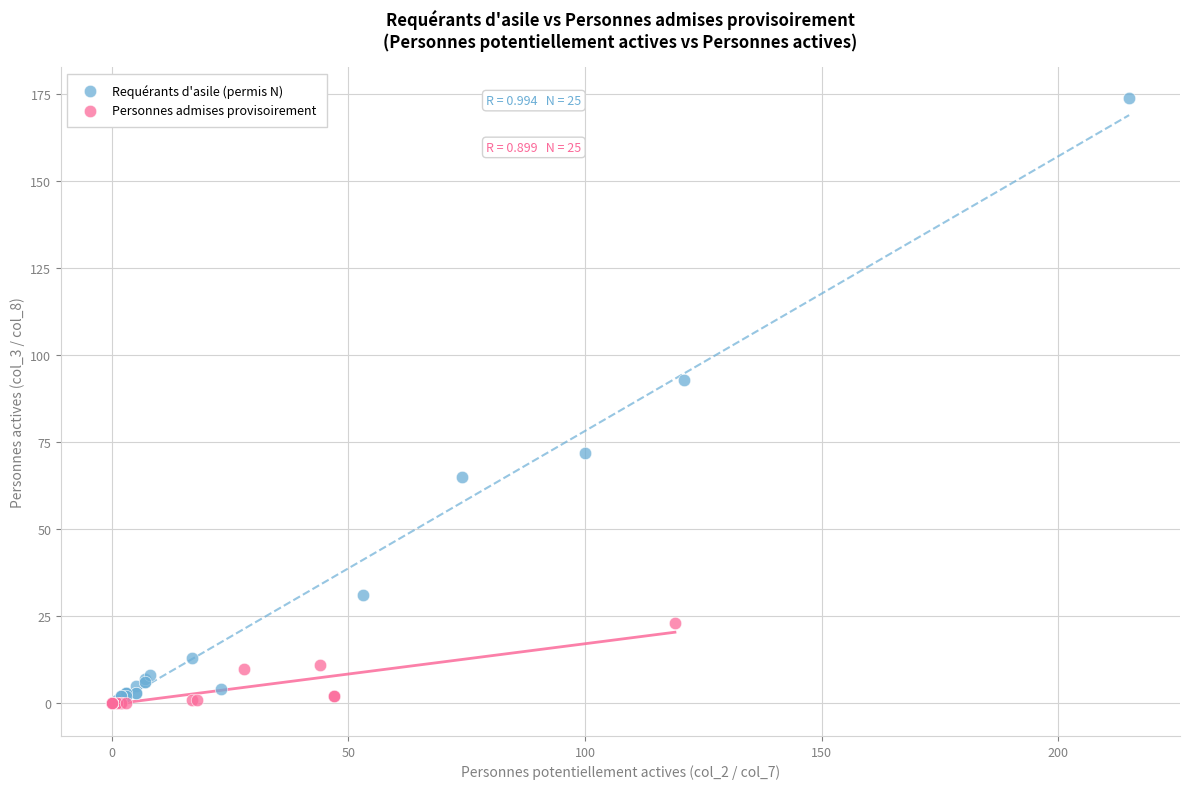

Which series reaches the maximum Y coordinate?

Requérants d'asile (permis N)